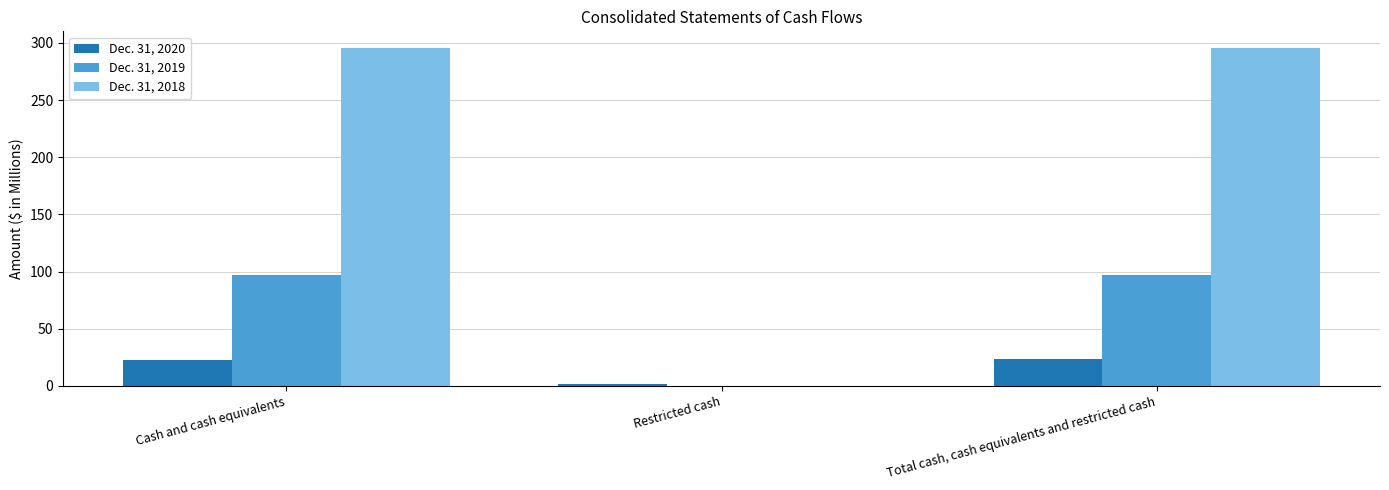

What is the greatest value displayed?

295.4